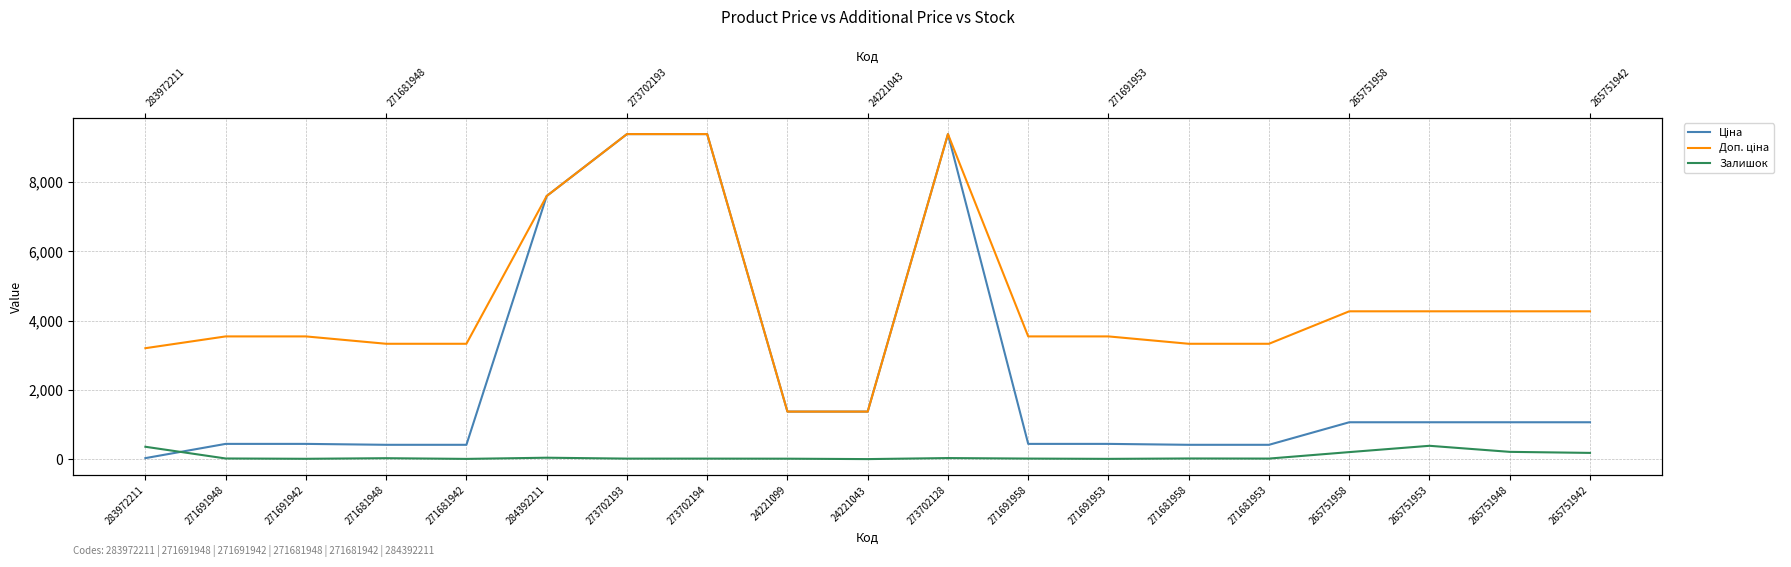

Is the value of Ціна at 265751953 greater than the value of Доп. ціна at 271691948?

No